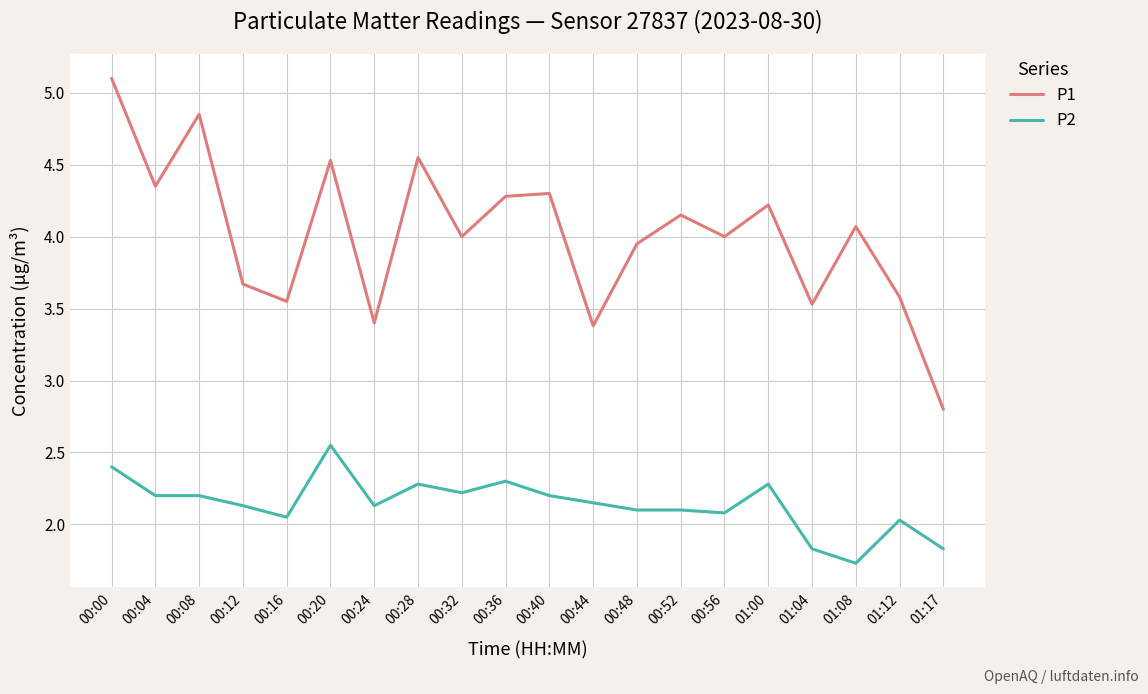

The P1 series shows 2.2 at 00:16. True or false?

False